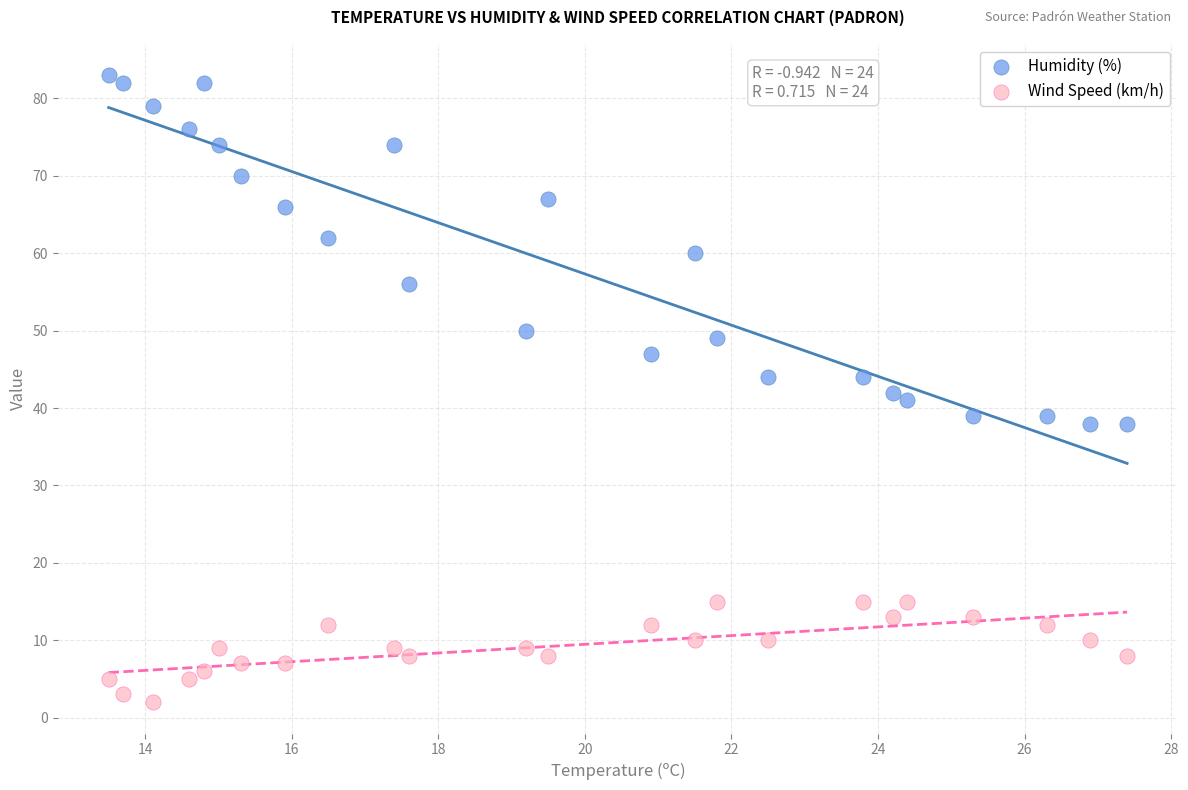

What are all the series names shown in the legend?

Humidity (%), Wind Speed (km/h)